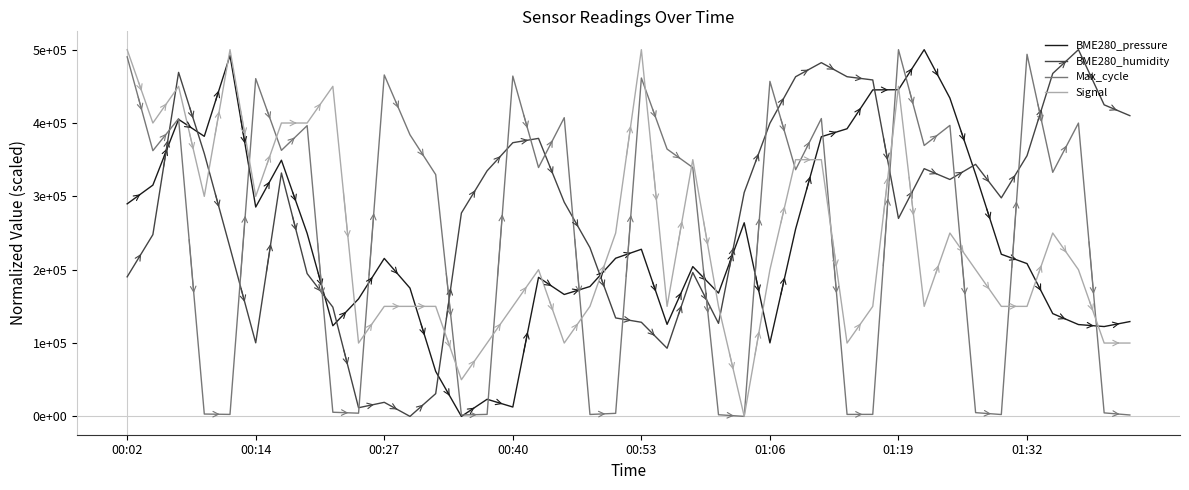

Which series has the widest spread of values?

Max_cycle